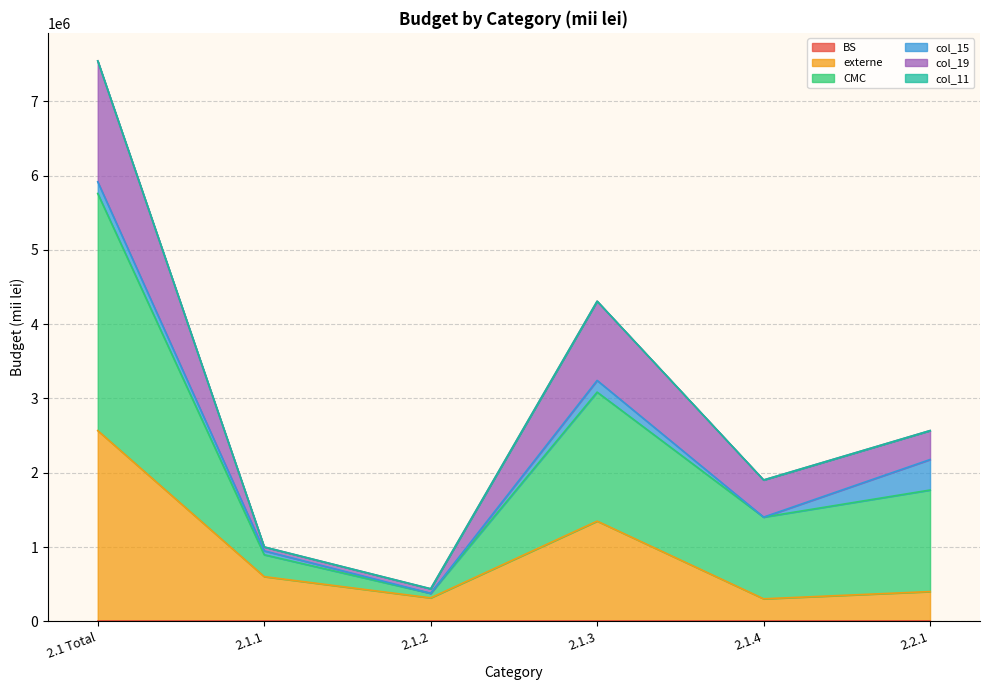

At which category is the sum across all series the highest?

2.1 Total